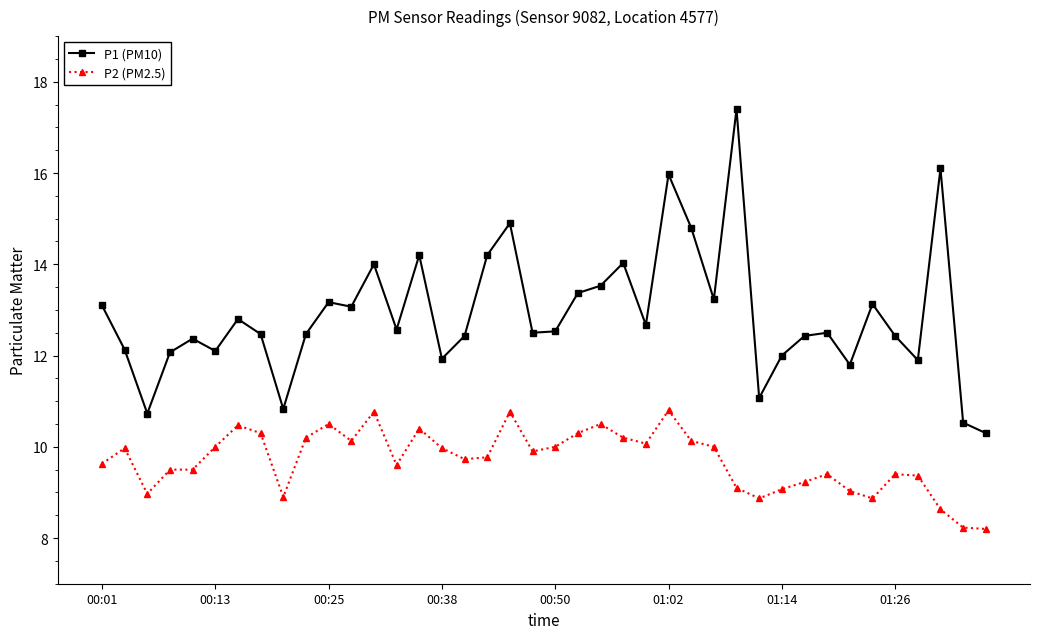

Does the chart have visible grid lines?

No